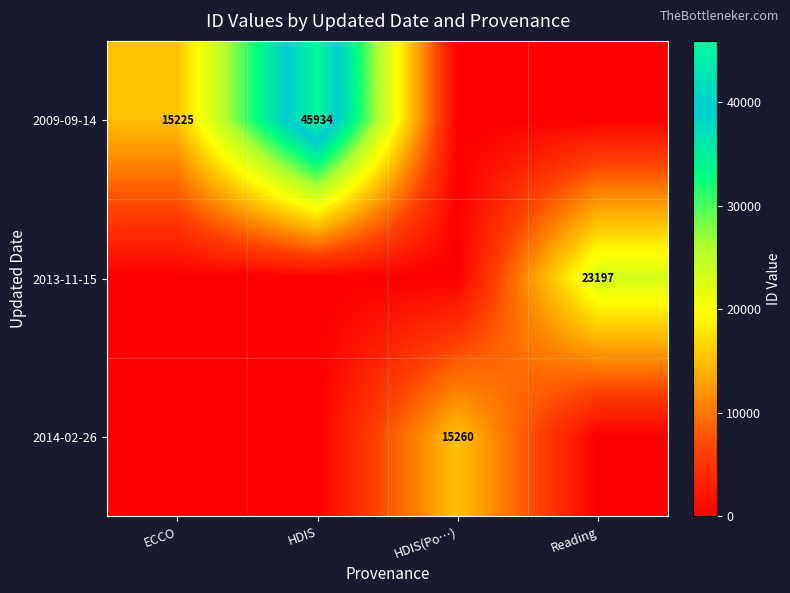

True or false: 2009-09-14 has a value of 45934 at HDIS.

True